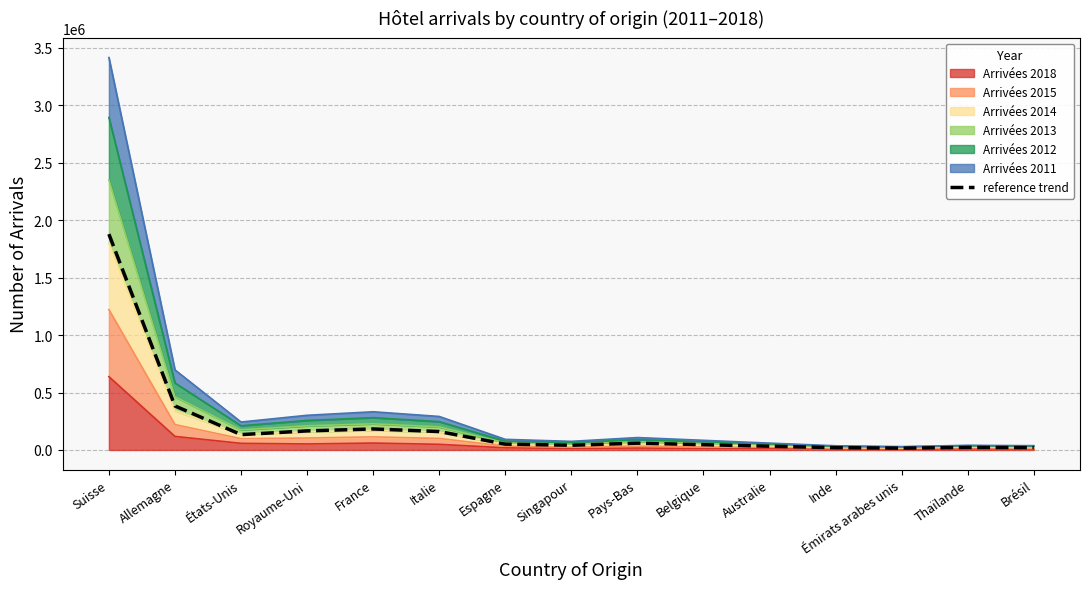

What is the change in value from Allemagne to Australie?

-350544.2